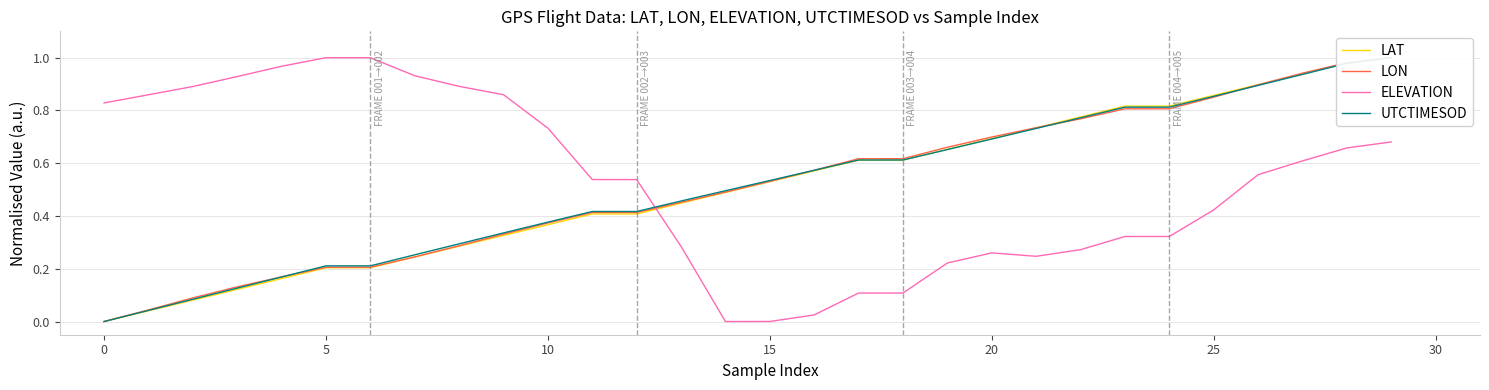

The value of LAT at 20 is 0.7. True or false?

True